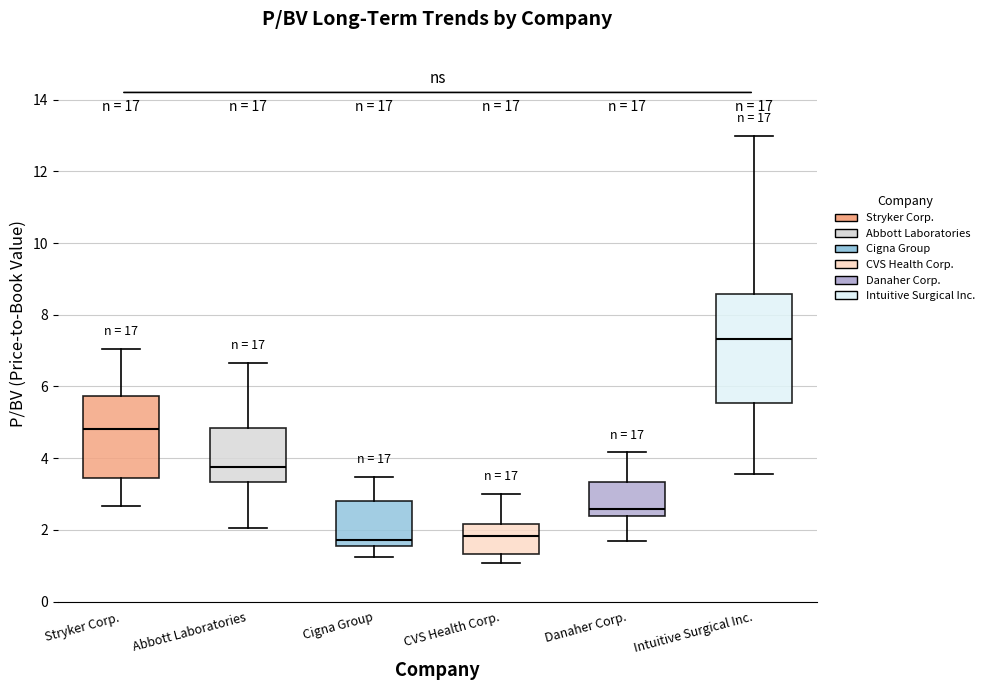

Where does the lower whisker of the box for Intuitive Surgical Inc. end on the y-axis? The values are not printed on the chart, so give them approximately, as read against the axis.

3.6